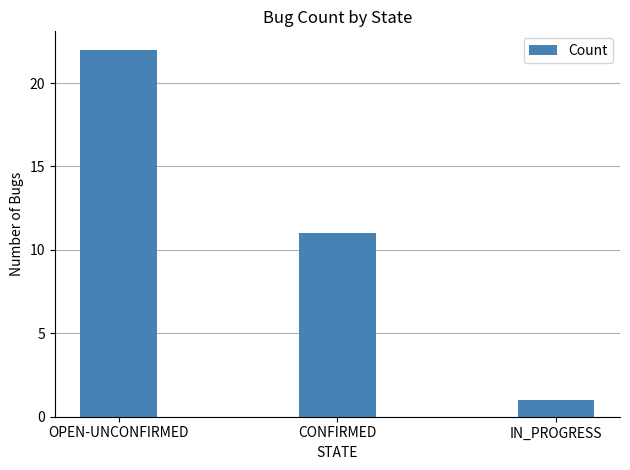

How many values are between 1 and 22?

3